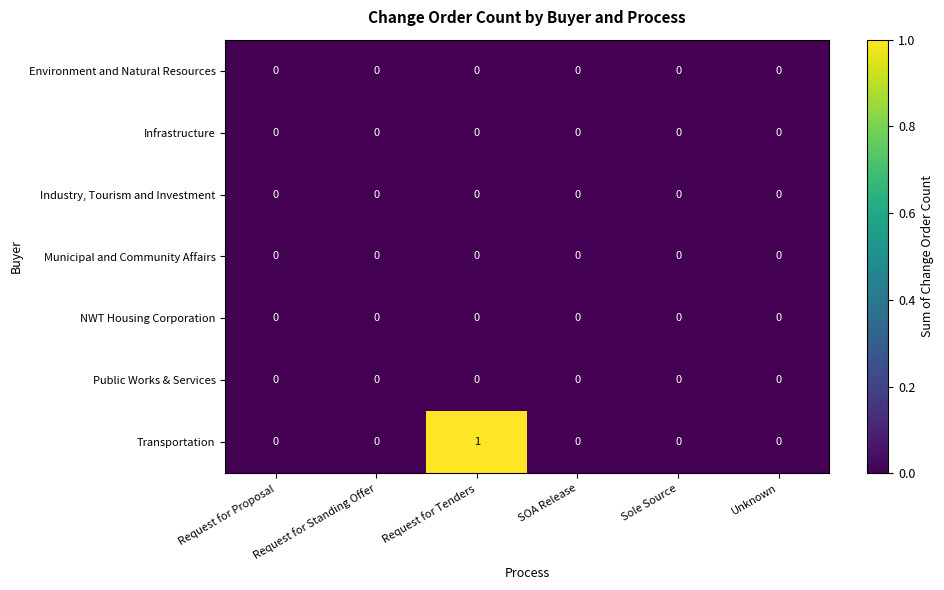

Which series has the widest spread of values?

Transportation